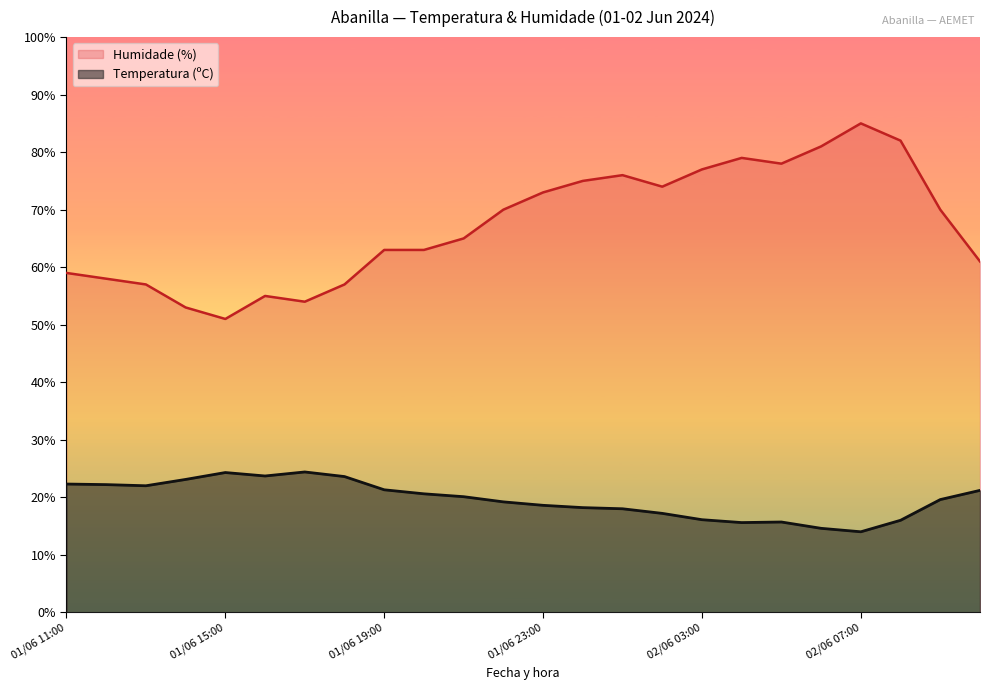

What is the minimum value for Temperatura (ºC)?

14.0